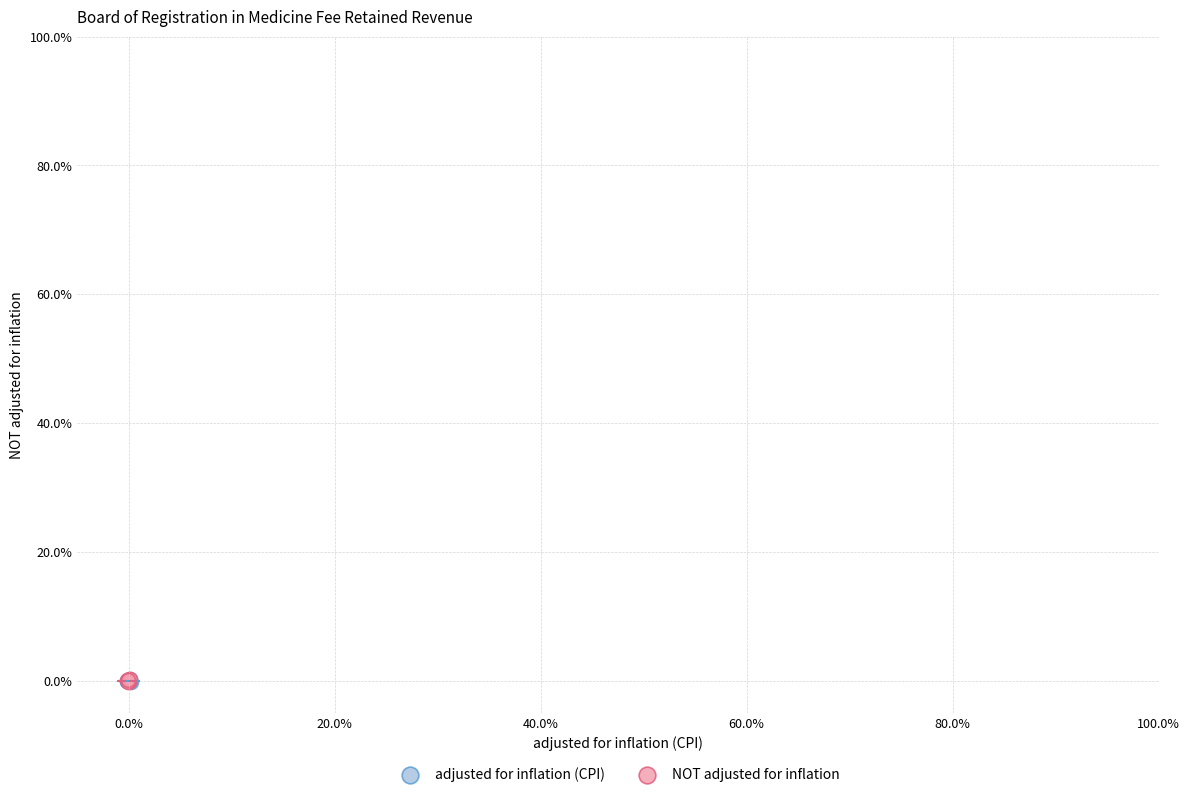

What are all the series names shown in the legend?

adjusted for inflation (CPI), NOT adjusted for inflation